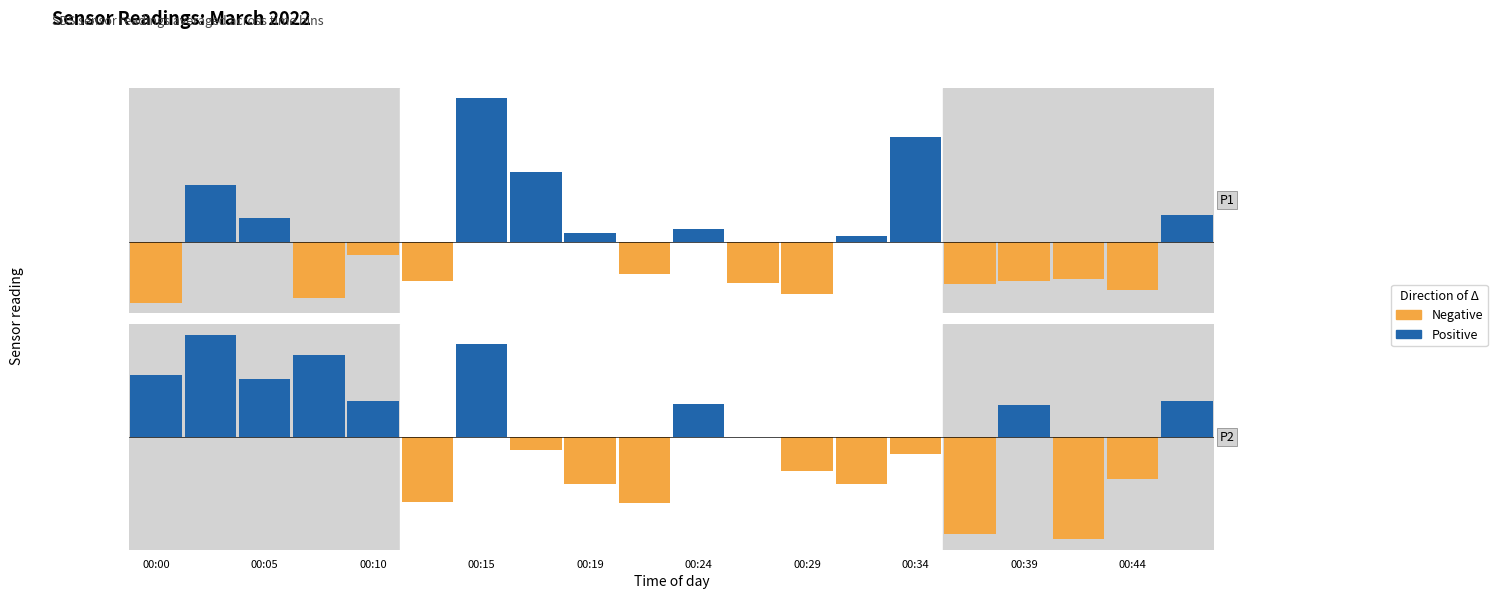

Are the bars horizontal?

No